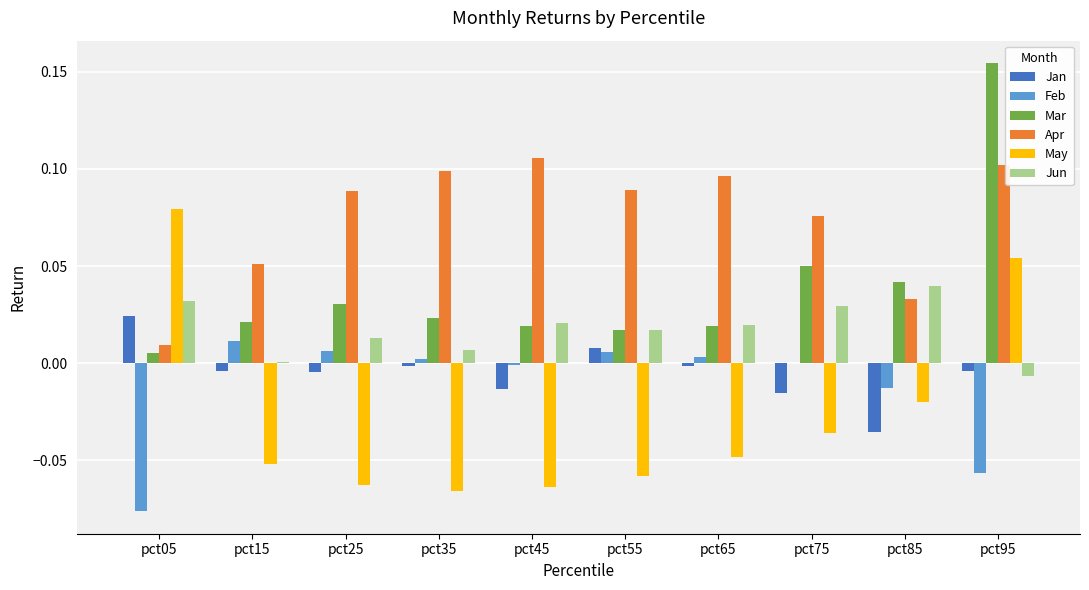

What is the sum of all Apr values?

0.7